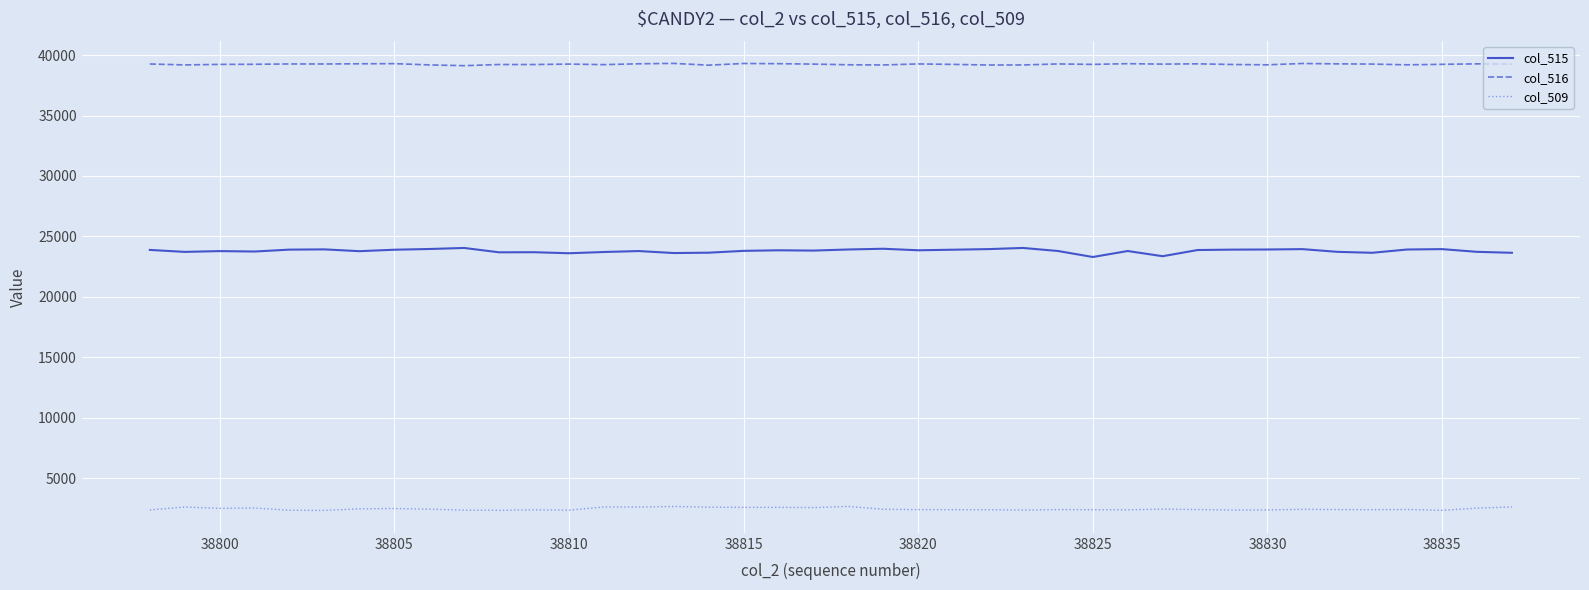

What is the lowest value of the col_515 series?

23301